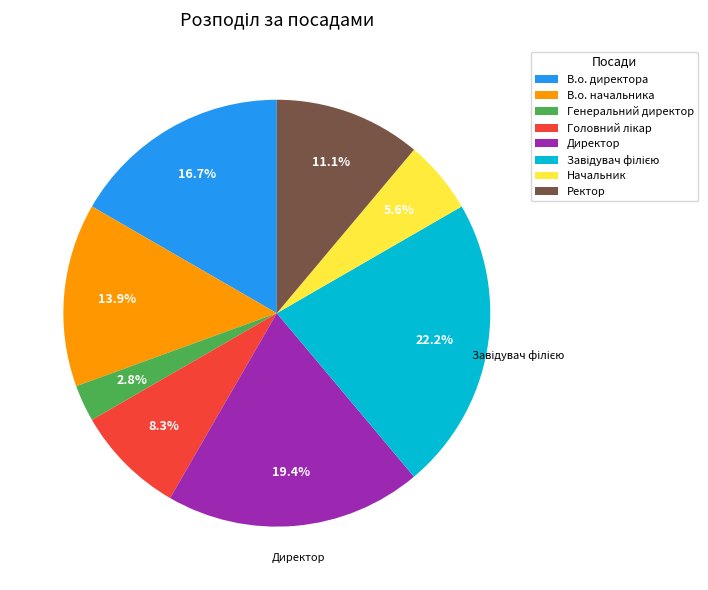

Is Начальник the majority of the pie?

No